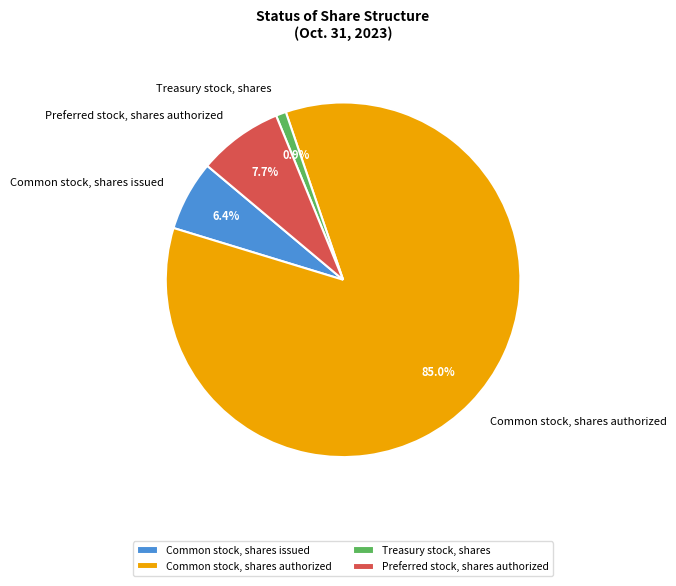

Count the number of slices in the pie.

4